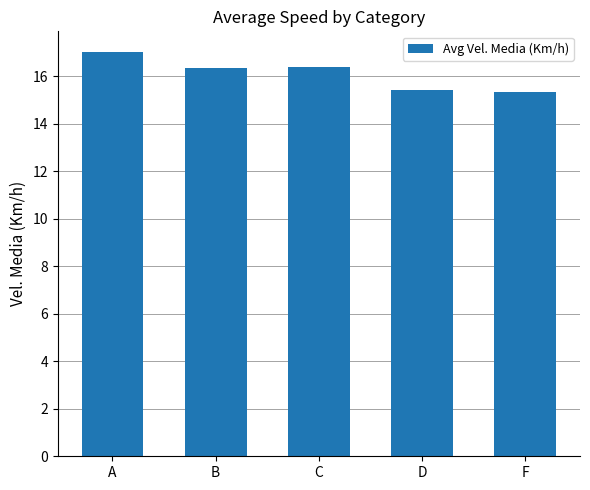

What is the average value?

16.1